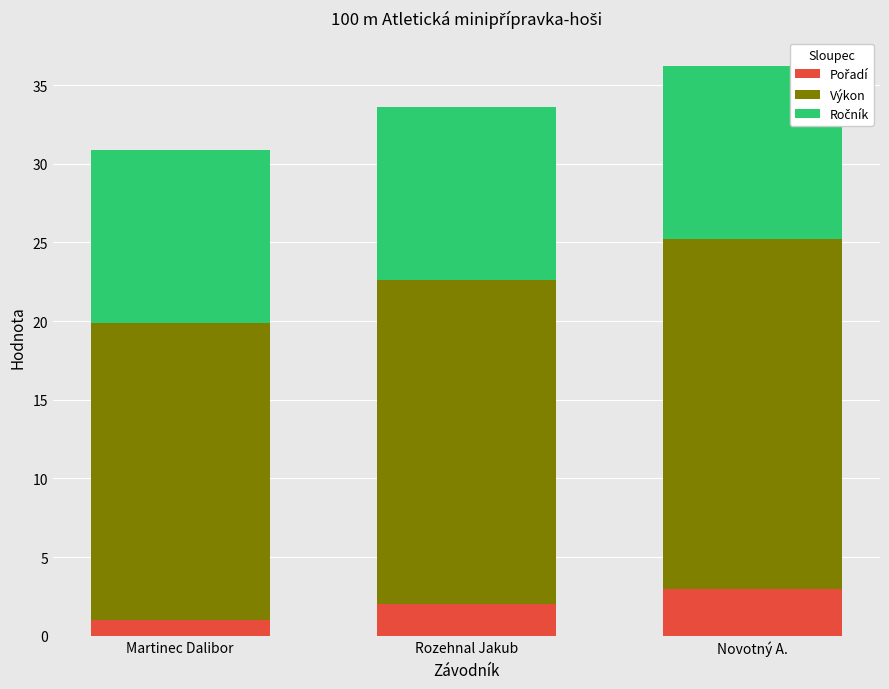

At which category is the sum across all series the highest?

Novotný A.